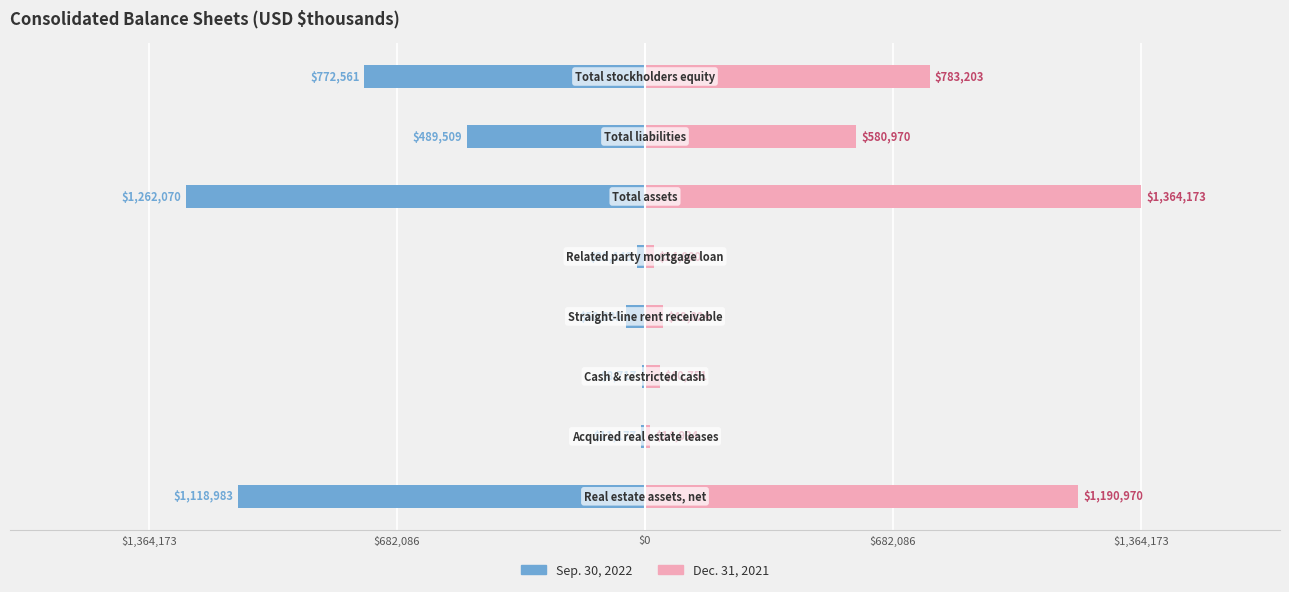

How many bars are there in total?

16